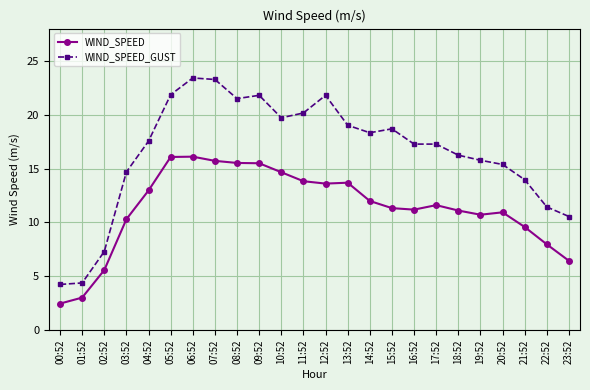

List the series in order of their peak value, highest first.

WIND_SPEED_GUST, WIND_SPEED